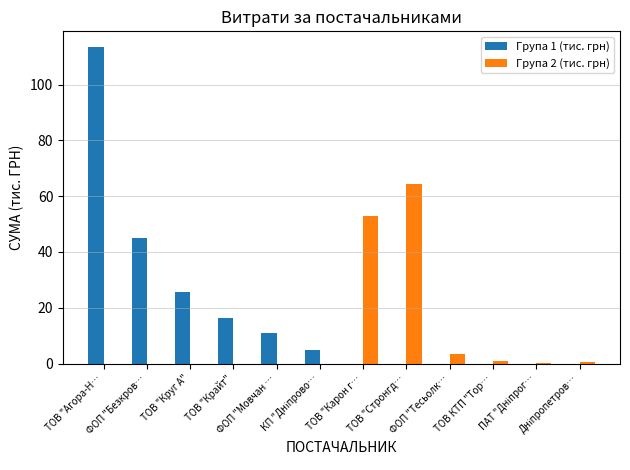

What is the maximum value for Група 2 (тис. грн)?

64.3